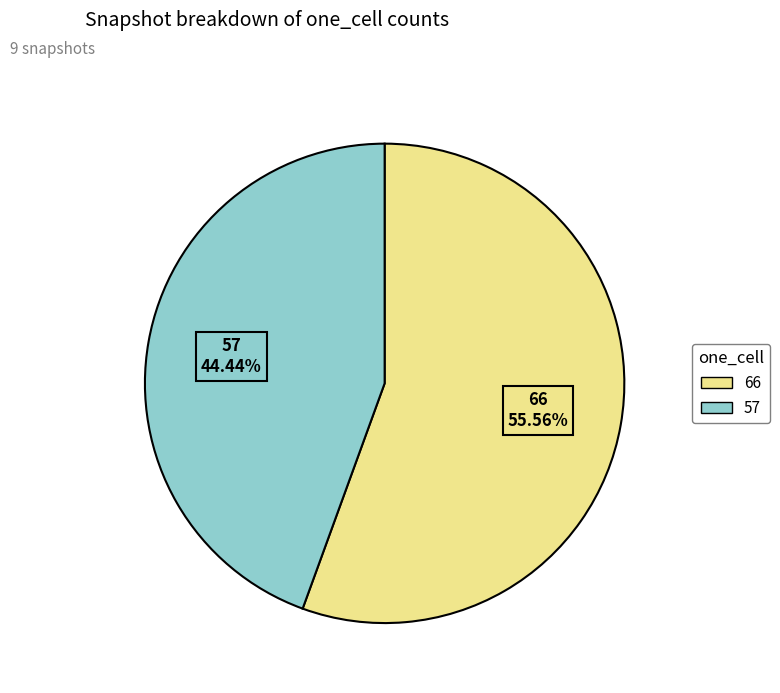

Does 66 account for over 50% of the chart?

Yes